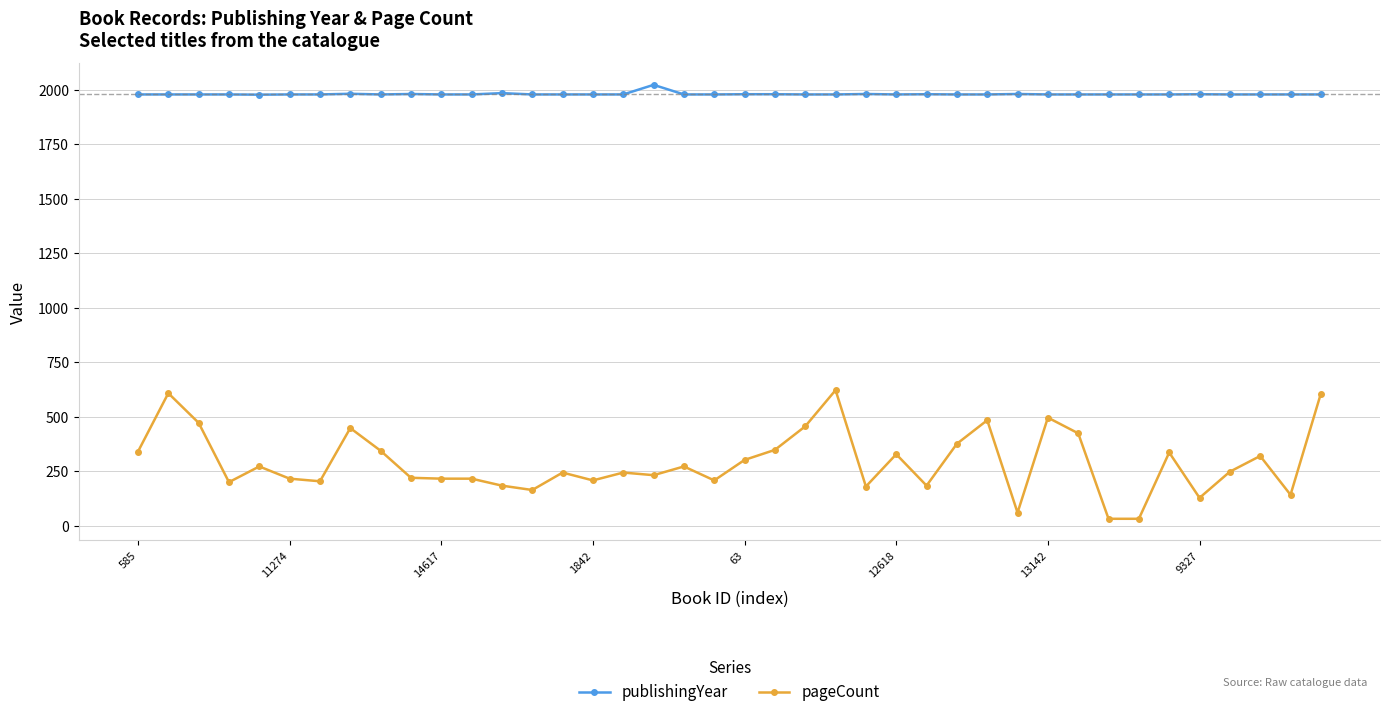

Rank the series by their average value, from highest to lowest.

publishingYear, pageCount